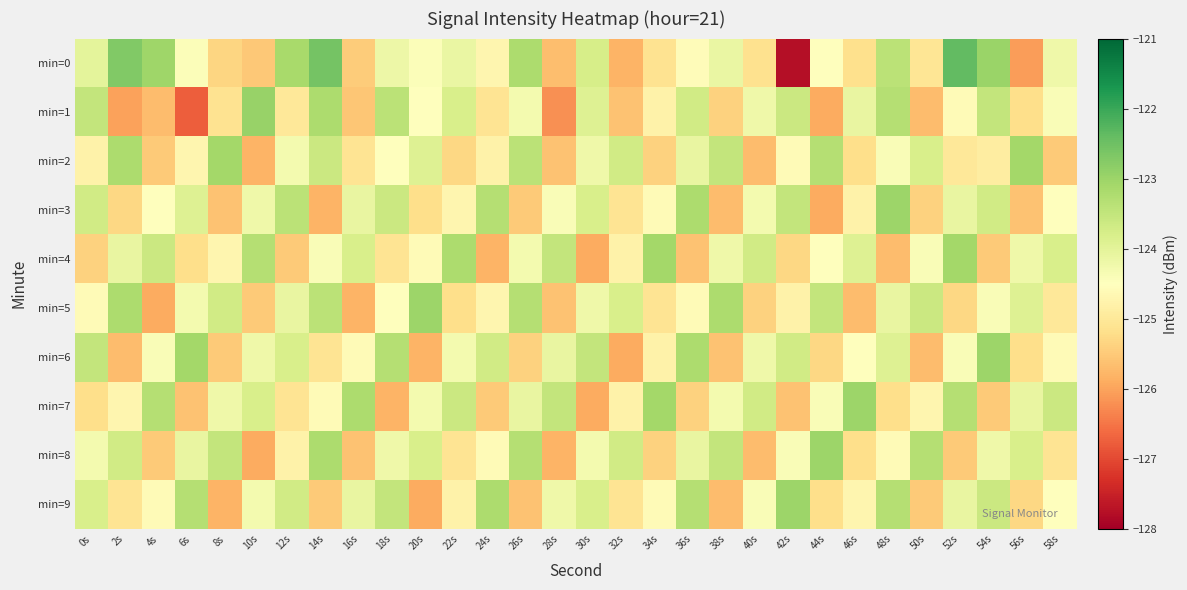

Reading left to right, what are all the values shown in this chart?

min=0: 0s=-124.0	2s=-122.7	4s=-123.0	6s=-124.4	8s=-125.3	10s=-125.5	12s=-123.1	14s=-122.6	16s=-125.5	18s=-124.2	20s=-124.4	22s=-124.1	24s=-124.7	26s=-123.2	28s=-125.7	30s=-123.8	32s=-125.8	34s=-125.1	36s=-124.6	38s=-124.1	40s=-125.2	42s=-127.8	44s=-124.5	46s=-125.2	48s=-123.4	50s=-125.1	52s=-122.4	54s=-123.0	56s=-126.1	58s=-124.2
min=1: 0s=-123.5	2s=-126.0	4s=-125.7	6s=-126.8	8s=-125.1	10s=-123.0	12s=-125.0	14s=-123.2	16s=-125.6	18s=-123.4	20s=-124.5	22s=-123.8	24s=-125.1	26s=-124.3	28s=-126.2	30s=-123.9	32s=-125.6	34s=-124.8	36s=-123.7	38s=-125.4	40s=-124.2	42s=-123.6	44s=-125.9	46s=-124.1	48s=-123.3	50s=-125.7	52s=-124.6	54s=-123.5	56s=-125.2	58s=-124.4
min=2: 0s=-124.8	2s=-123.2	4s=-125.5	6s=-124.7	8s=-123.1	10s=-125.8	12s=-124.3	14s=-123.6	16s=-125.1	18s=-124.5	20s=-123.9	22s=-125.3	24s=-124.8	26s=-123.4	28s=-125.6	30s=-124.2	32s=-123.7	34s=-125.4	36s=-124.1	38s=-123.5	40s=-125.7	42s=-124.6	44s=-123.3	46s=-125.2	48s=-124.4	50s=-123.8	52s=-125.0	54s=-124.9	56s=-123.1	58s=-125.5
min=3: 0s=-123.7	2s=-125.3	4s=-124.5	6s=-123.9	8s=-125.6	10s=-124.2	12s=-123.4	14s=-125.8	16s=-124.1	18s=-123.6	20s=-125.2	22s=-124.7	24s=-123.3	26s=-125.5	28s=-124.4	30s=-123.8	32s=-125.1	34s=-124.6	36s=-123.2	38s=-125.7	40s=-124.3	42s=-123.5	44s=-125.9	46s=-124.8	48s=-123.0	50s=-125.4	52s=-124.1	54s=-123.7	56s=-125.6	58s=-124.5
min=4: 0s=-125.4	2s=-124.1	4s=-123.6	6s=-125.2	8s=-124.7	10s=-123.3	12s=-125.5	14s=-124.4	16s=-123.8	18s=-125.1	20s=-124.6	22s=-123.2	24s=-125.8	26s=-124.3	28s=-123.5	30s=-125.9	32s=-124.8	34s=-123.1	36s=-125.6	38s=-124.2	40s=-123.7	42s=-125.3	44s=-124.5	46s=-123.9	48s=-125.7	50s=-124.4	52s=-123.1	54s=-125.5	56s=-124.2	58s=-123.8
min=5: 0s=-124.6	2s=-123.2	4s=-125.9	6s=-124.3	8s=-123.7	10s=-125.5	12s=-124.1	14s=-123.4	16s=-125.8	18s=-124.5	20s=-123.0	22s=-125.2	24s=-124.7	26s=-123.3	28s=-125.6	30s=-124.2	32s=-123.8	34s=-125.1	36s=-124.6	38s=-123.2	40s=-125.4	42s=-124.8	44s=-123.5	46s=-125.7	48s=-124.1	50s=-123.6	52s=-125.3	54s=-124.4	56s=-123.9	58s=-125.0
min=6: 0s=-123.5	2s=-125.7	4s=-124.4	6s=-123.1	8s=-125.5	10s=-124.2	12s=-123.8	14s=-125.1	16s=-124.6	18s=-123.3	20s=-125.8	22s=-124.3	24s=-123.7	26s=-125.4	28s=-124.1	30s=-123.5	32s=-125.9	34s=-124.8	36s=-123.2	38s=-125.6	40s=-124.2	42s=-123.7	44s=-125.3	46s=-124.5	48s=-123.9	50s=-125.7	52s=-124.4	54s=-123.0	56s=-125.2	58s=-124.6
min=7: 0s=-125.2	2s=-124.7	4s=-123.3	6s=-125.6	8s=-124.2	10s=-123.8	12s=-125.1	14s=-124.6	16s=-123.2	18s=-125.8	20s=-124.3	22s=-123.6	24s=-125.5	26s=-124.1	28s=-123.5	30s=-125.9	32s=-124.8	34s=-123.1	36s=-125.4	38s=-124.3	40s=-123.7	42s=-125.6	44s=-124.4	46s=-123.0	48s=-125.2	50s=-124.7	52s=-123.3	54s=-125.5	56s=-124.1	58s=-123.6
min=8: 0s=-124.3	2s=-123.7	4s=-125.5	6s=-124.1	8s=-123.5	10s=-125.9	12s=-124.8	14s=-123.2	16s=-125.6	18s=-124.2	20s=-123.8	22s=-125.1	24s=-124.6	26s=-123.3	28s=-125.8	30s=-124.3	32s=-123.7	34s=-125.4	36s=-124.1	38s=-123.5	40s=-125.7	42s=-124.4	44s=-123.0	46s=-125.2	48s=-124.6	50s=-123.3	52s=-125.5	54s=-124.2	56s=-123.8	58s=-125.1
min=9: 0s=-123.8	2s=-125.1	4s=-124.6	6s=-123.3	8s=-125.8	10s=-124.3	12s=-123.7	14s=-125.5	16s=-124.1	18s=-123.5	20s=-125.9	22s=-124.8	24s=-123.2	26s=-125.6	28s=-124.2	30s=-123.8	32s=-125.1	34s=-124.6	36s=-123.3	38s=-125.7	40s=-124.4	42s=-123.0	44s=-125.2	46s=-124.7	48s=-123.3	50s=-125.5	52s=-124.1	54s=-123.6	56s=-125.3	58s=-124.5